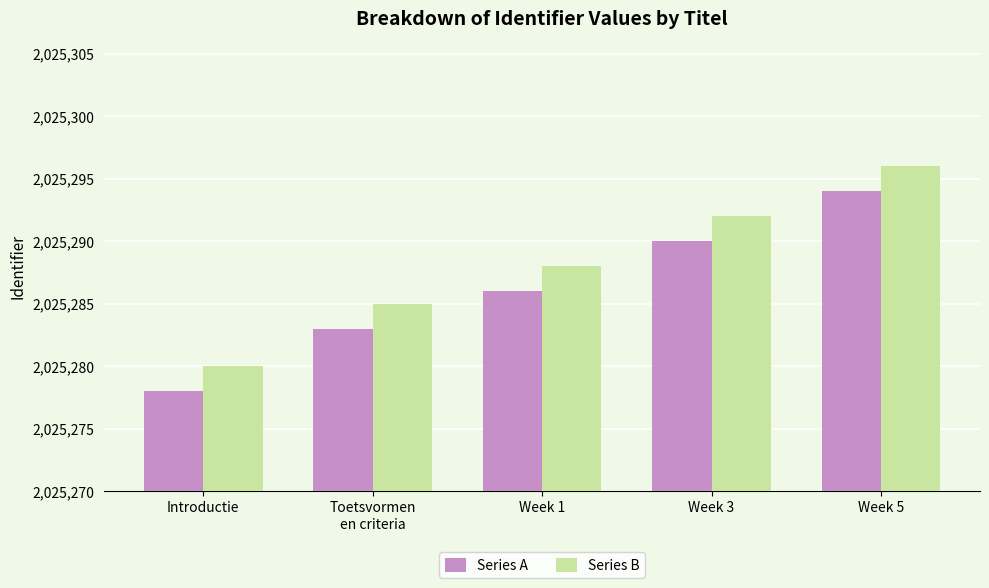

What is the greatest value displayed?

2025296